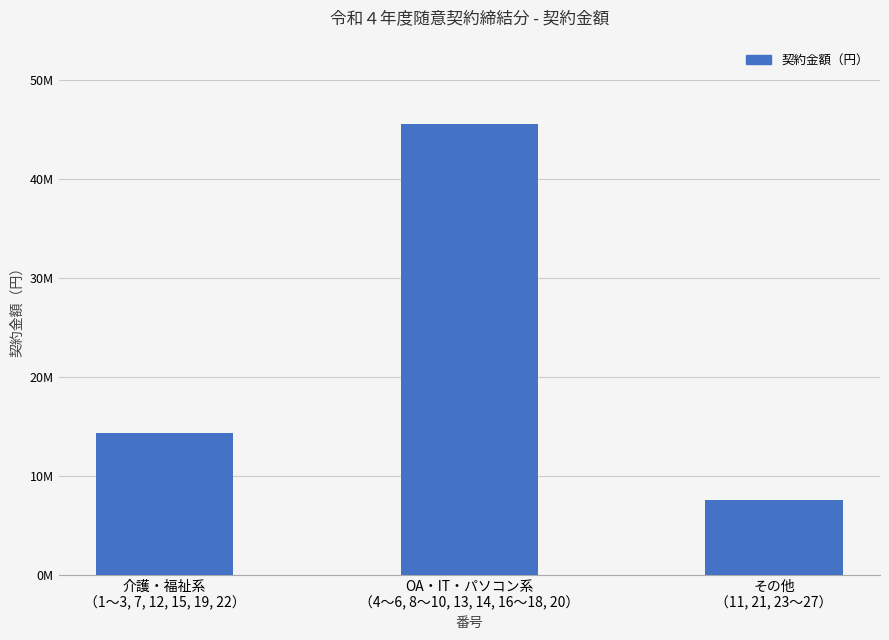

What is the value of the 3rd bar from the left?

7576119